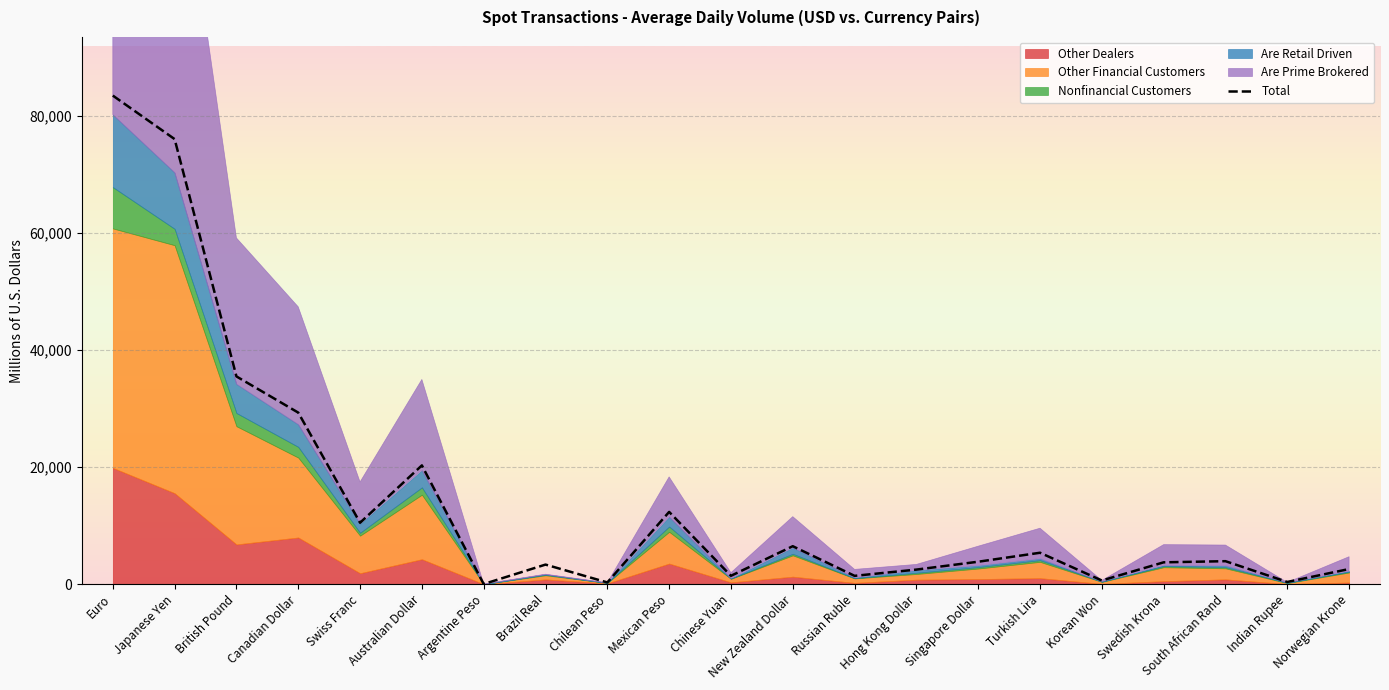

What is the highest value of the Total series?

83460